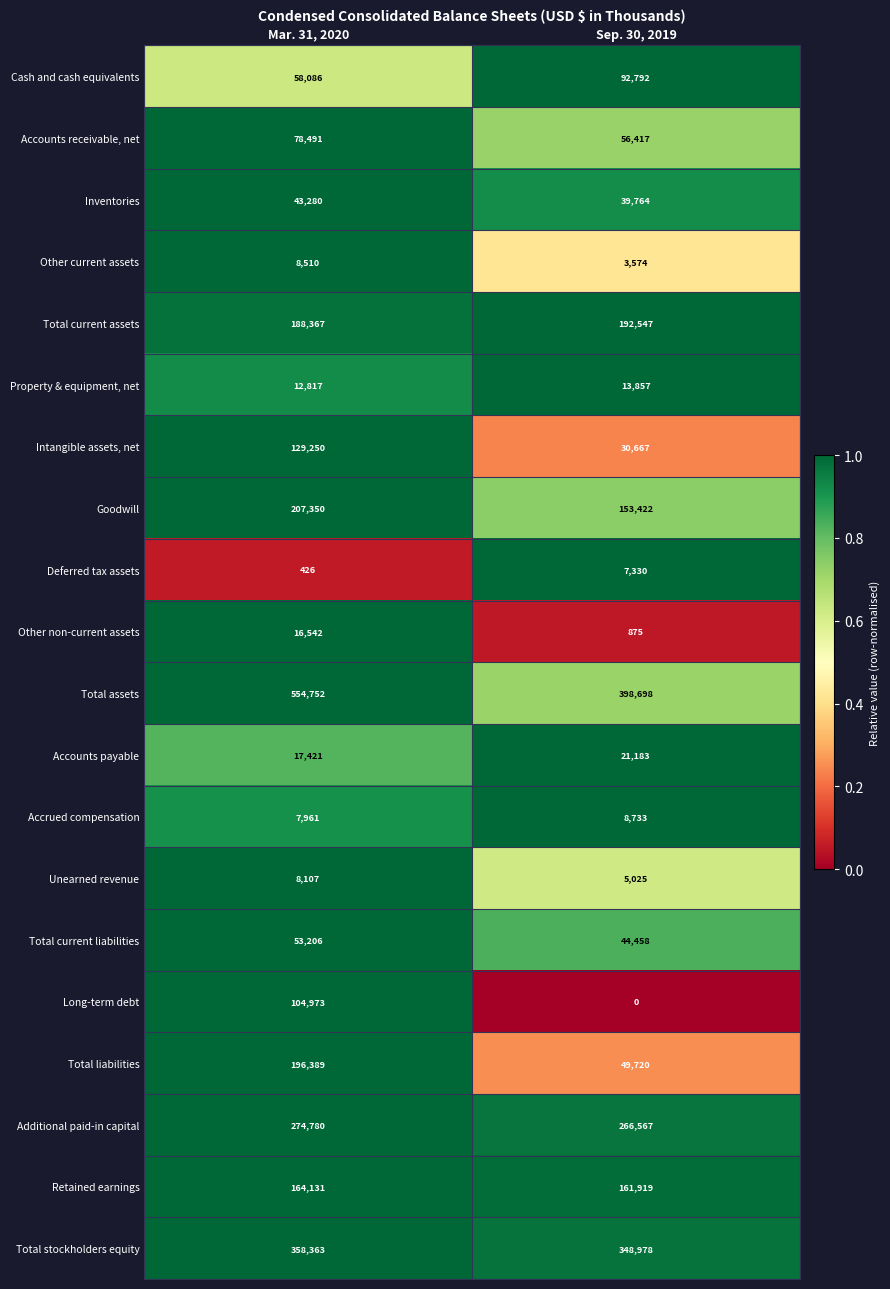

Which series has the largest range (max minus min)?

Total assets